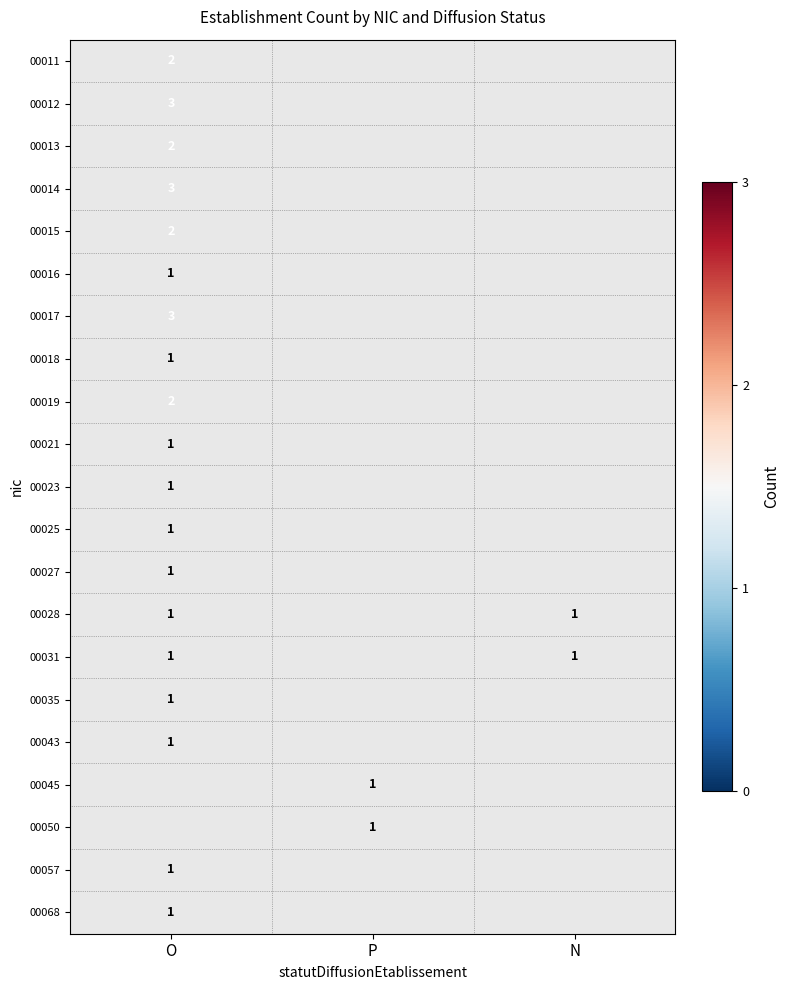

Which category has the lowest value across all series?

O